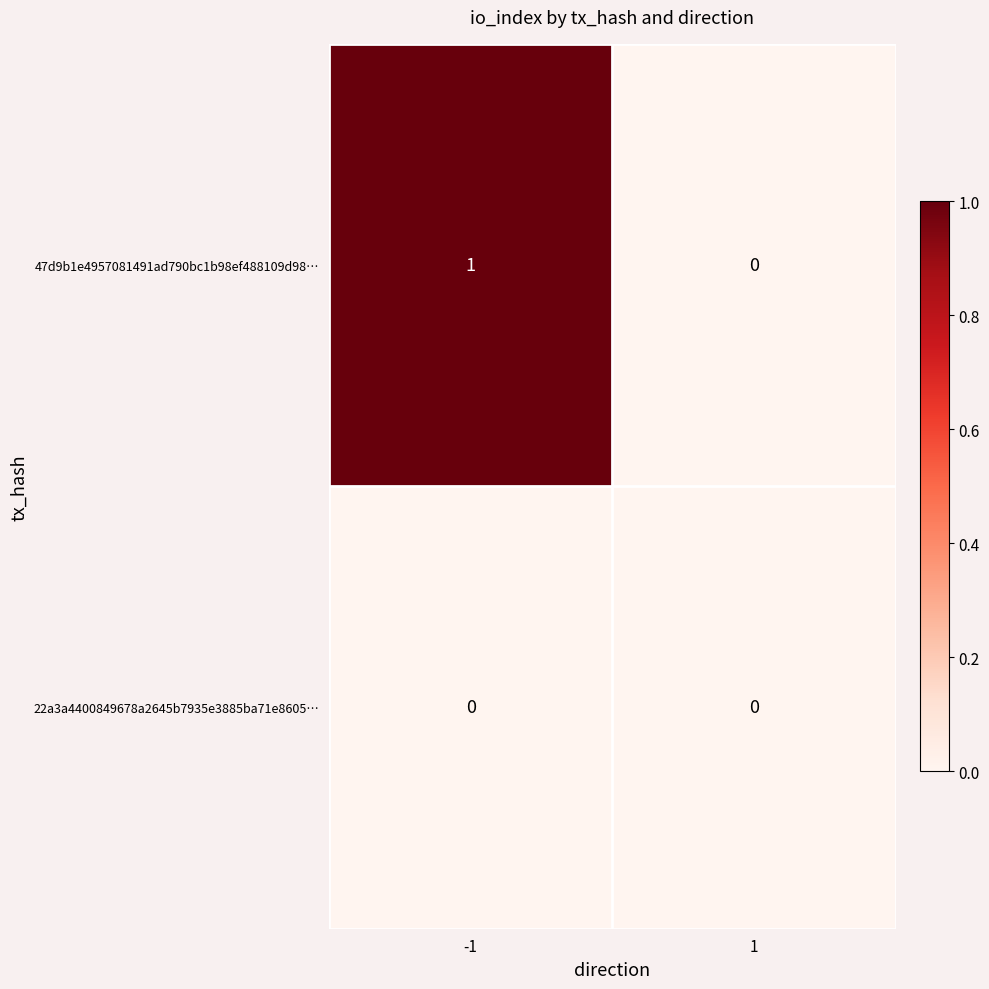

Count the number of categories in the chart.

2